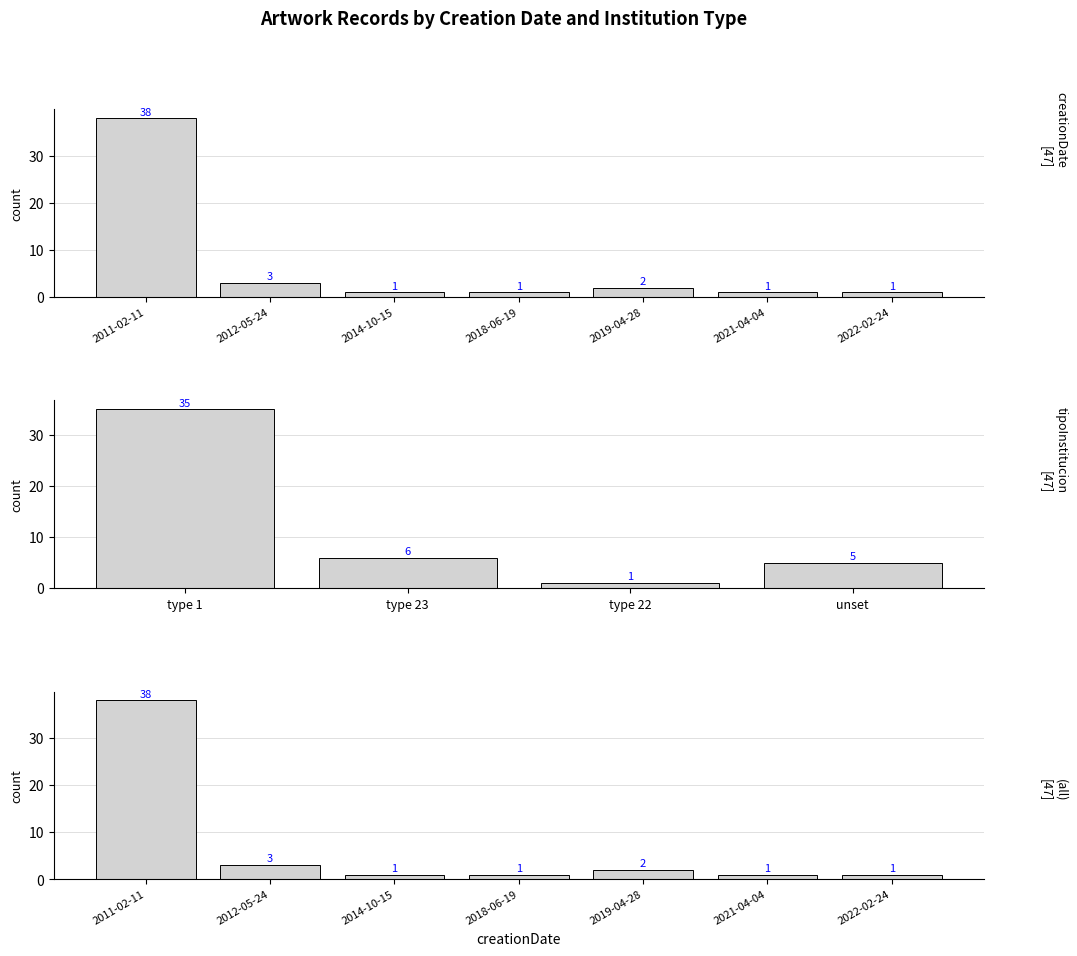

Approximately how many times larger is the value at 2012-05-24 compared to 2018-06-19?

3.0